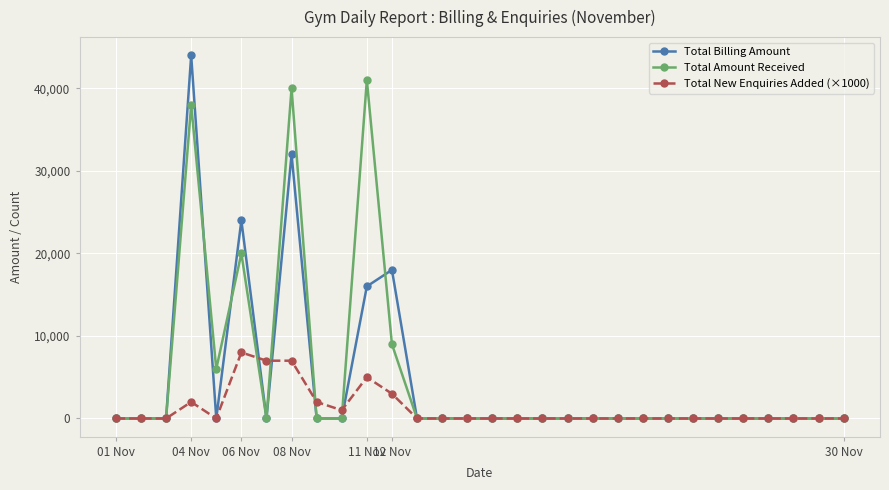

What are all the series names shown in the legend?

Total Billing Amount, Total Amount Received, Total New Enquiries Added (×1000)